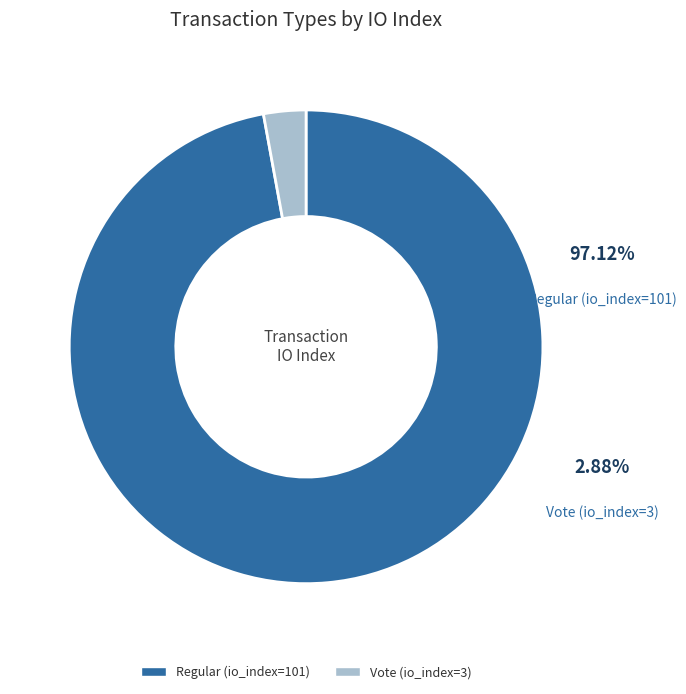

Does Vote (io_index=3) account for over 50% of the chart?

No